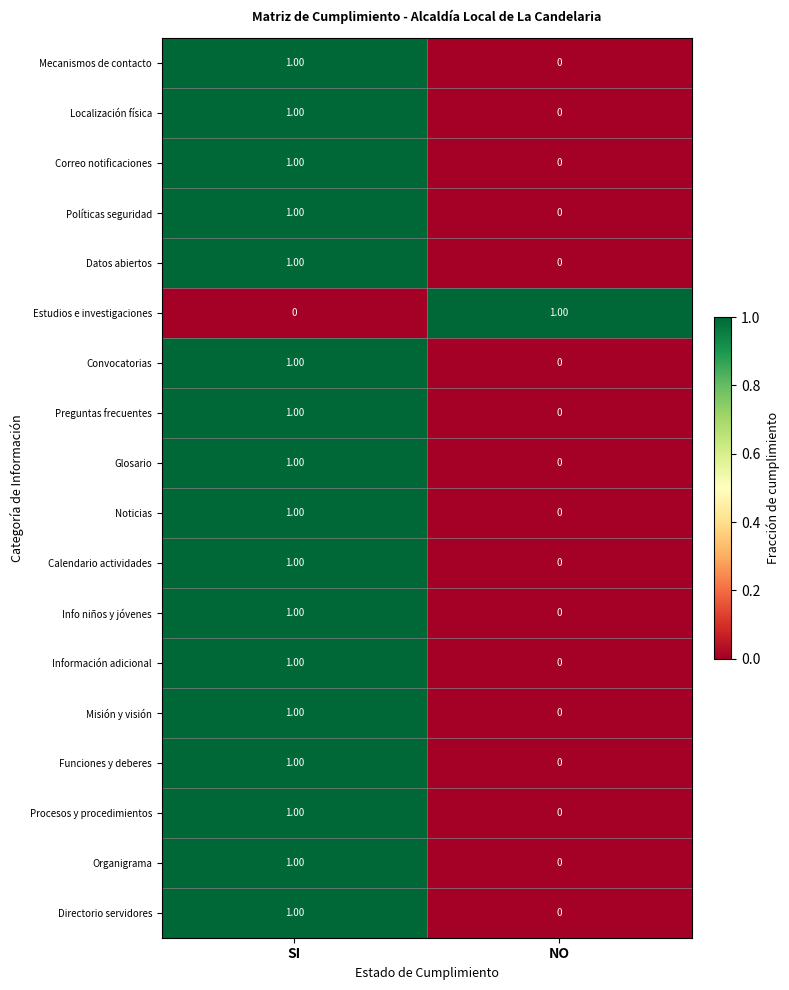

List the labels in order of Noticias value, largest first.

SI, NO